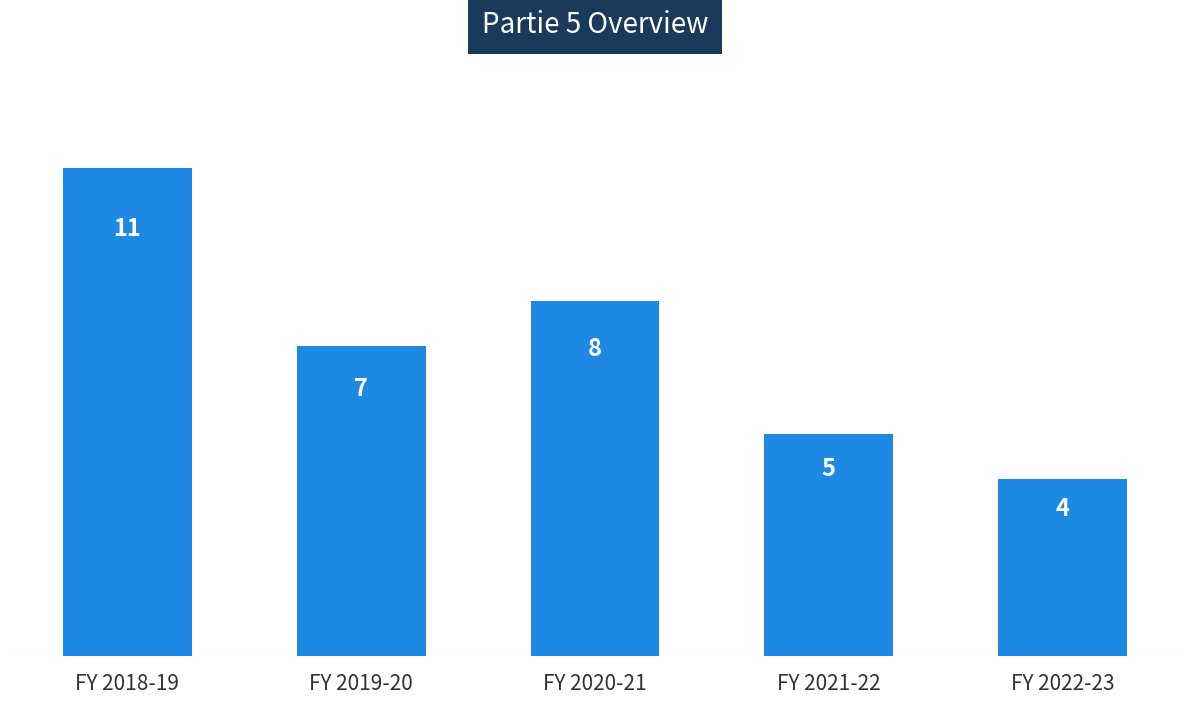

What is the maximum value shown in the chart?

11